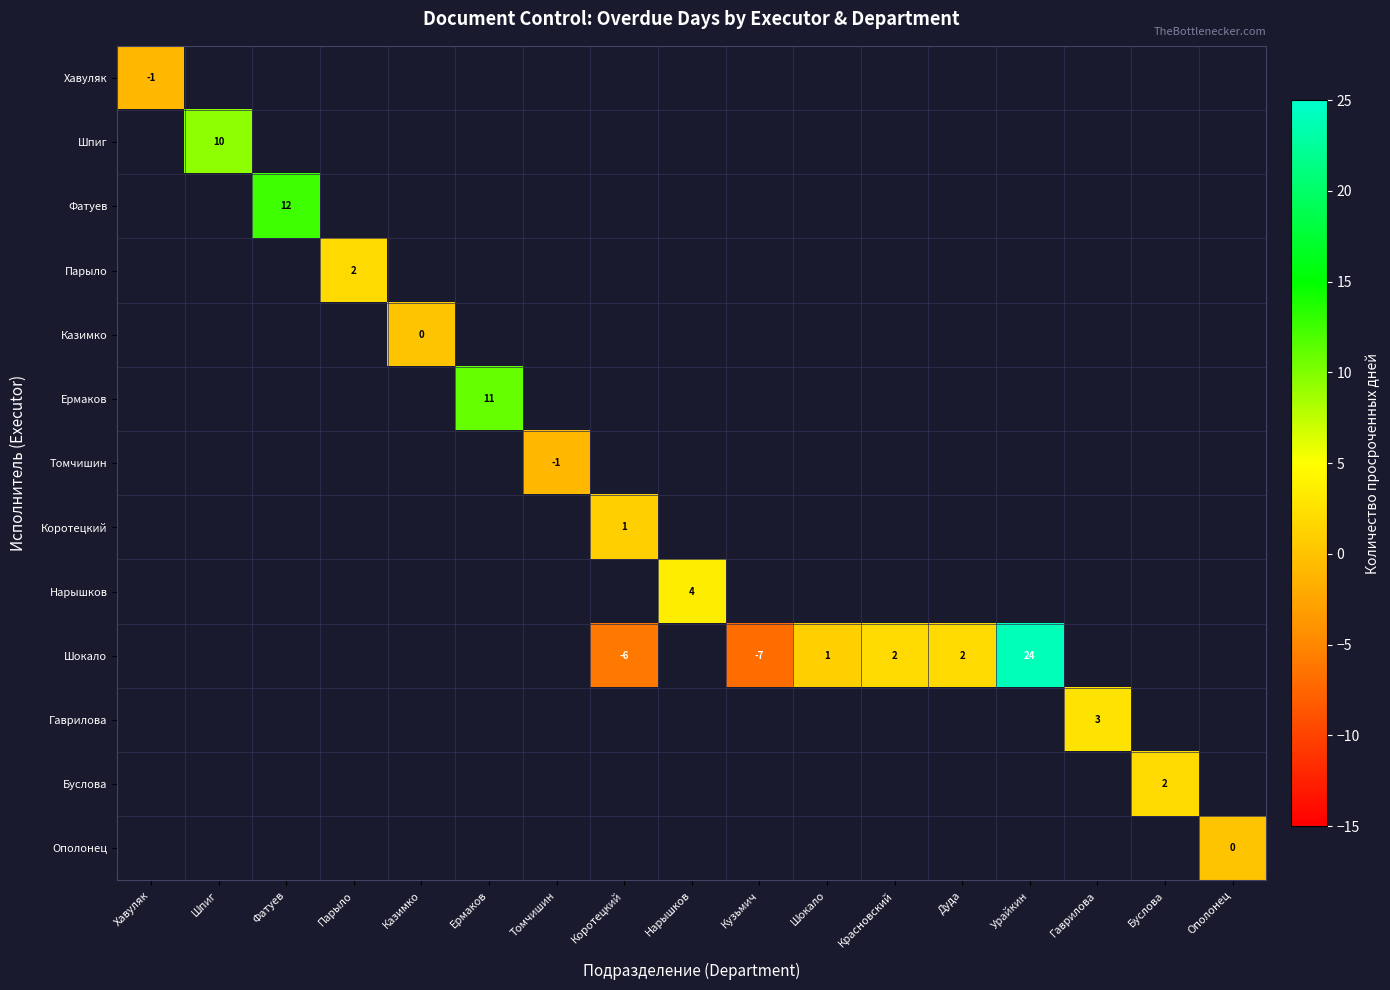

True or false: Шокало has a value of -2 at Коротецкий.

False